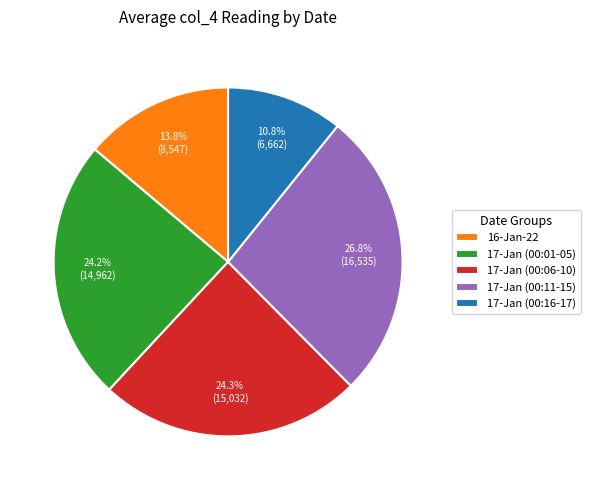

Count the number of slices in the pie.

5